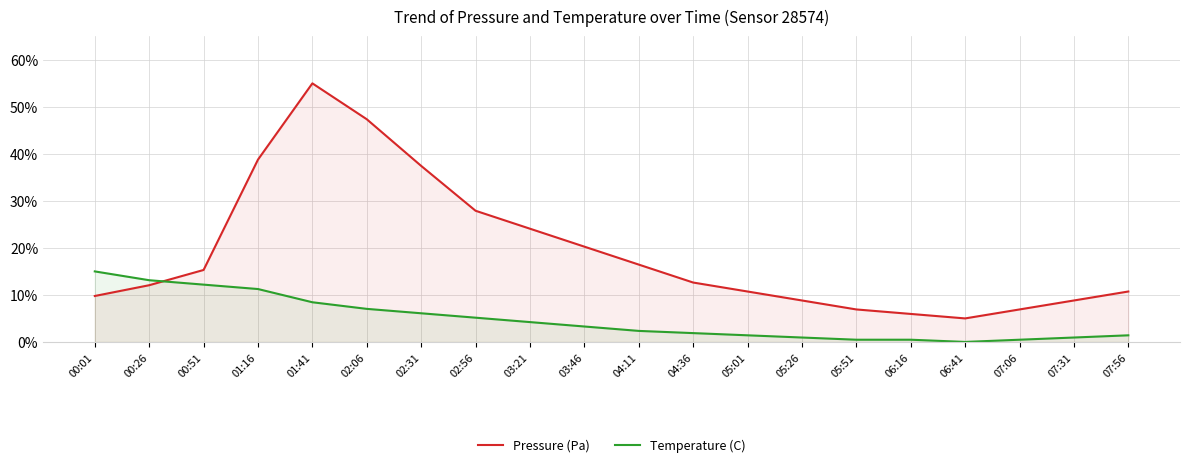

What is the value of the Temperature (C) point at the 18th from the left?

0.5